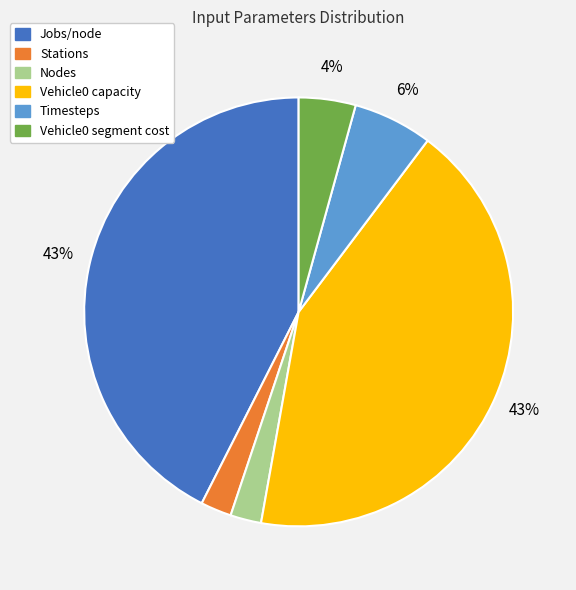

To the nearest percent, what percentage of the pie is Vehicle0 segment cost?

4%